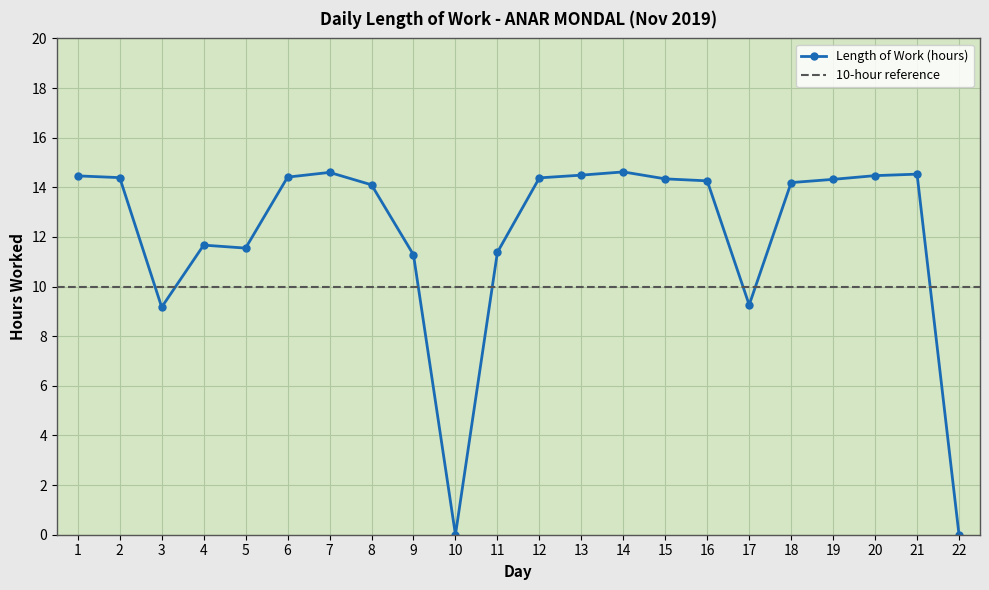

List the labels in order of value, largest first.

14, 7, 21, 13, 20, 1, 6, 2, 12, 15, 19, 16, 18, 8, 4, 5, 11, 9, 17, 3, 10, 22